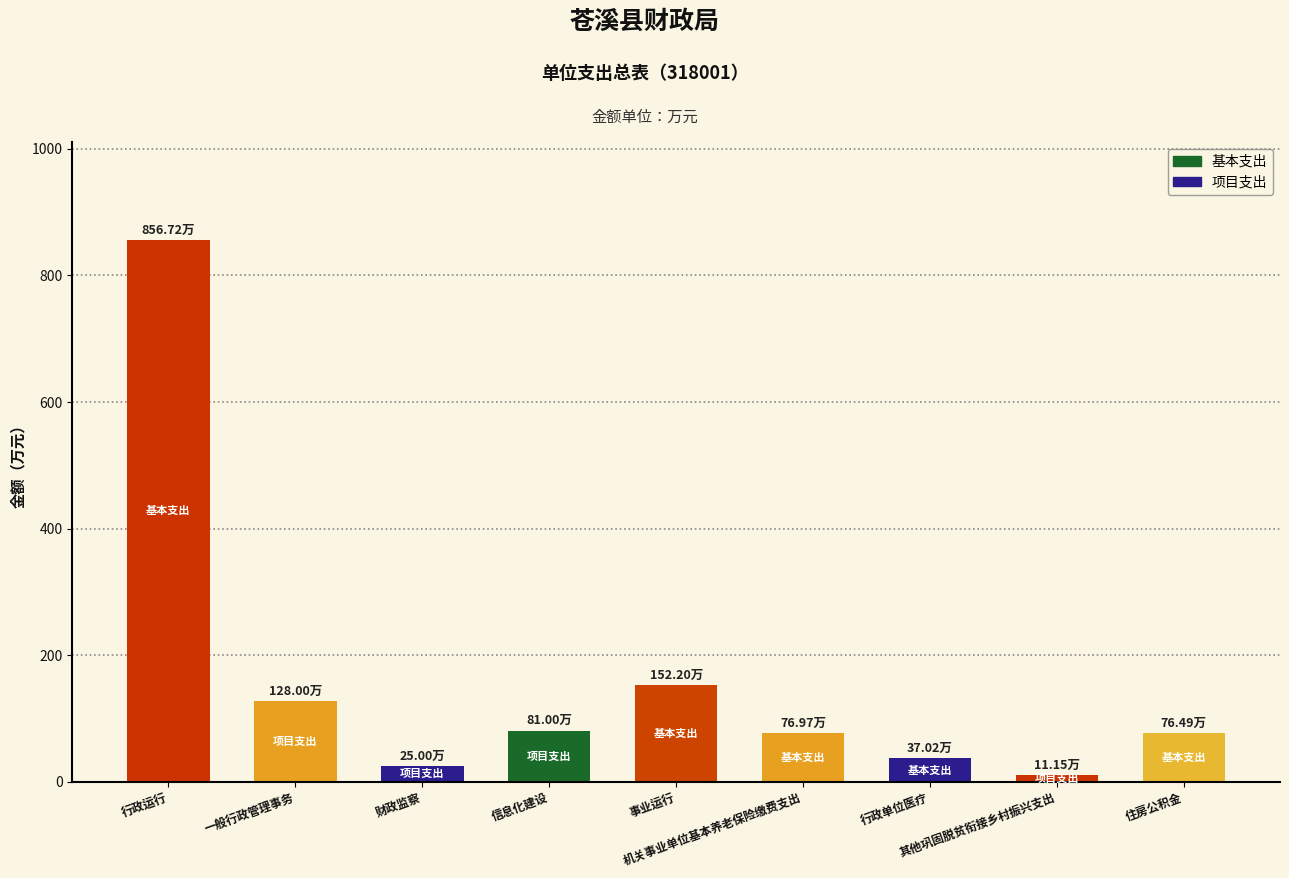

What is the difference between the maximum and minimum values?

845.6